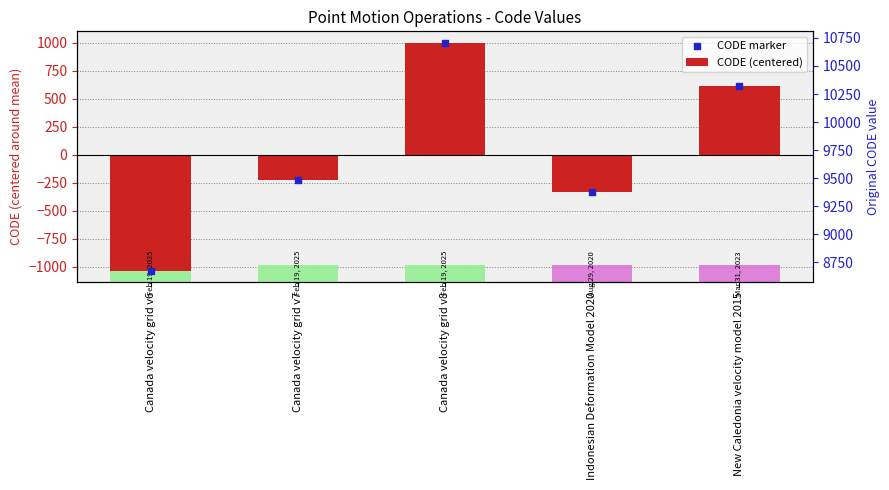

Which series reaches the minimum Y coordinate?

CODE (centered)